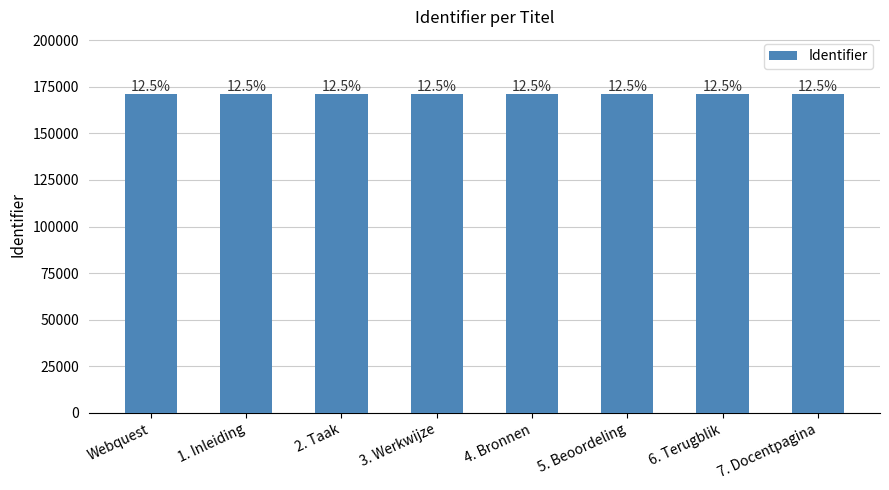

What is the smallest value displayed?

171009